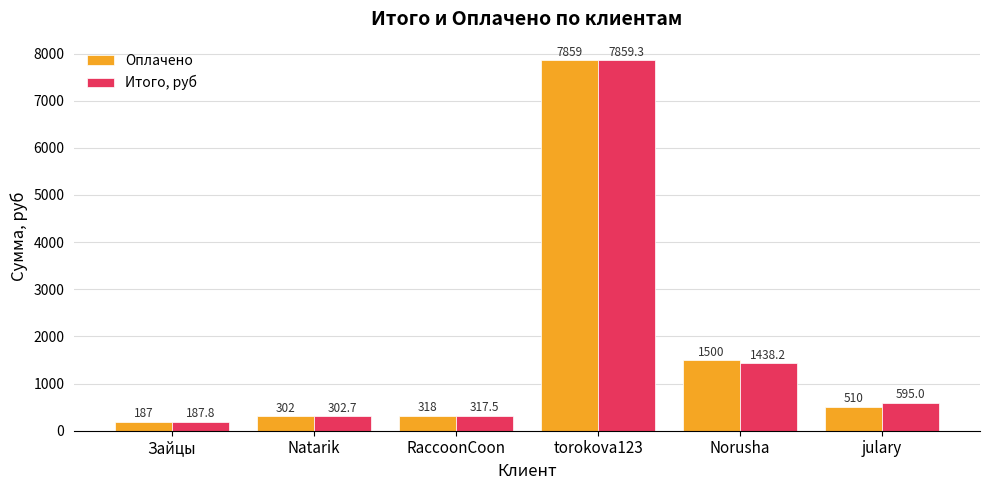

What is the value of the Итого, руб bar at the 5th from the left?

1438.2